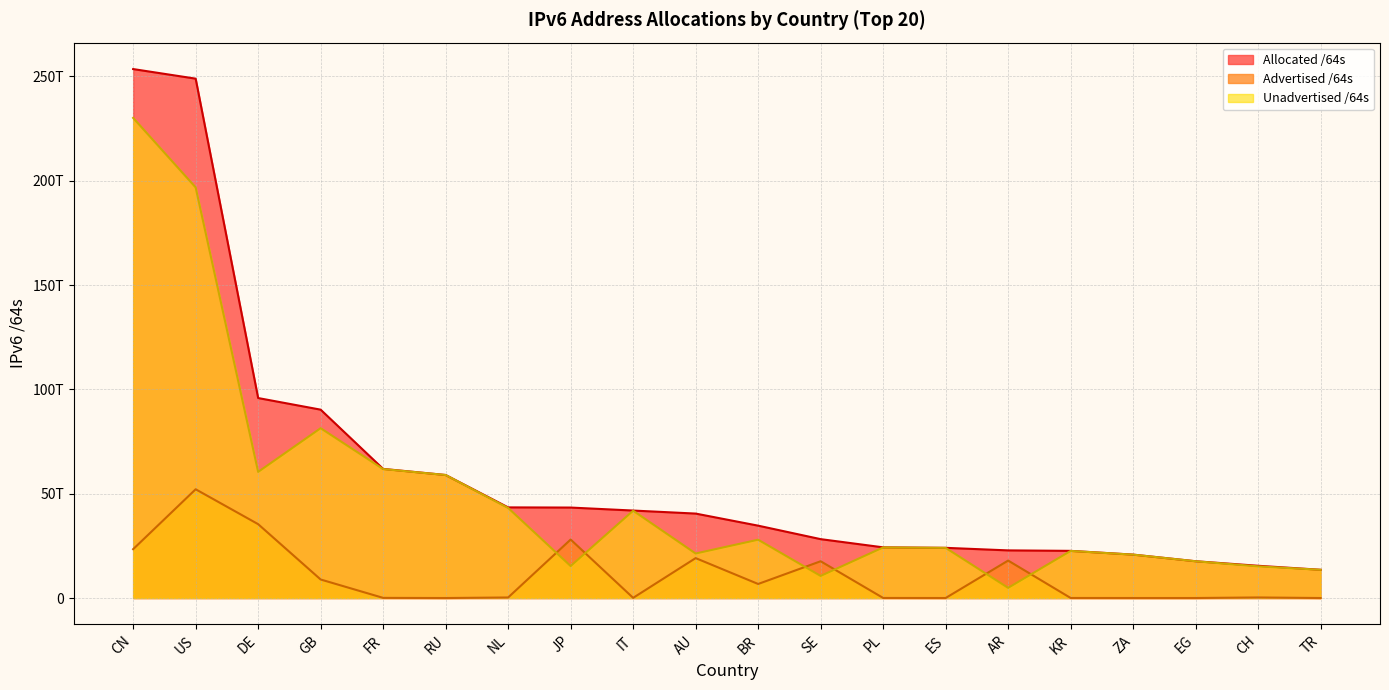

Does the chart have visible grid lines?

Yes